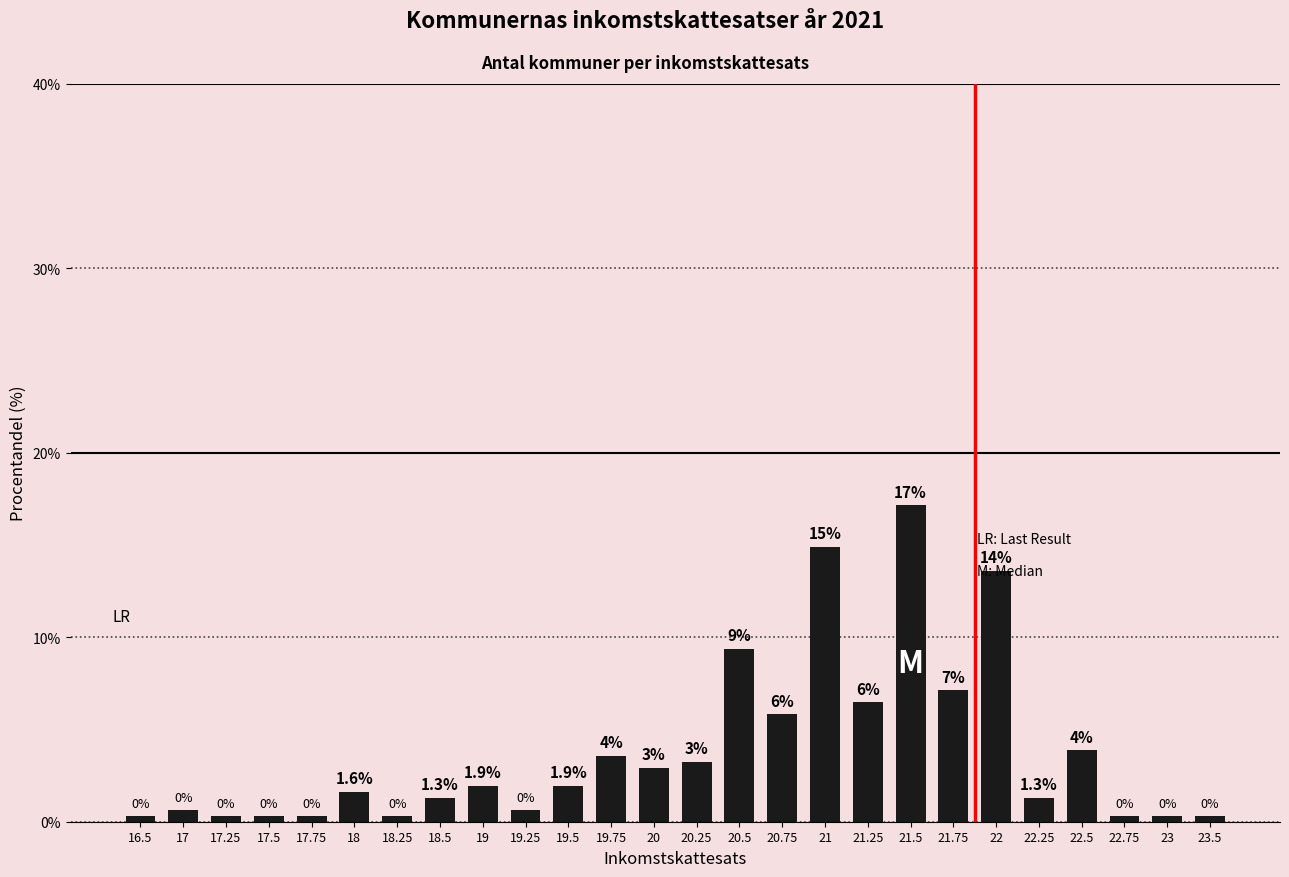

Does the chart contain stacked bars?

No